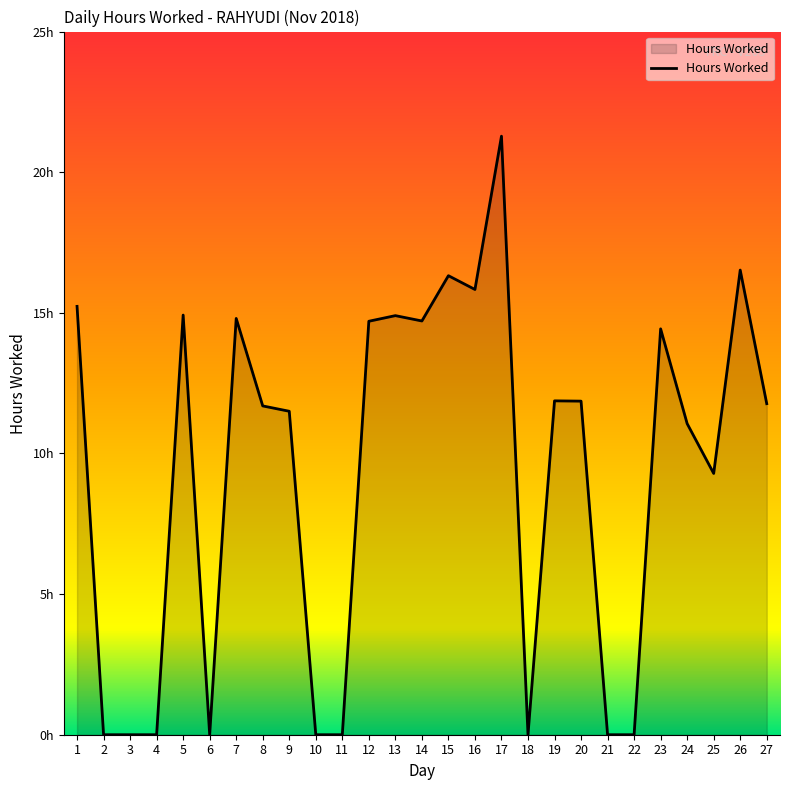

List the labels in order of value, largest first.

17, 26, 15, 16, 1, 5, 13, 7, 14, 12, 23, 19, 20, 27, 8, 9, 24, 25, 2, 3, 4, 6, 10, 11, 18, 21, 22